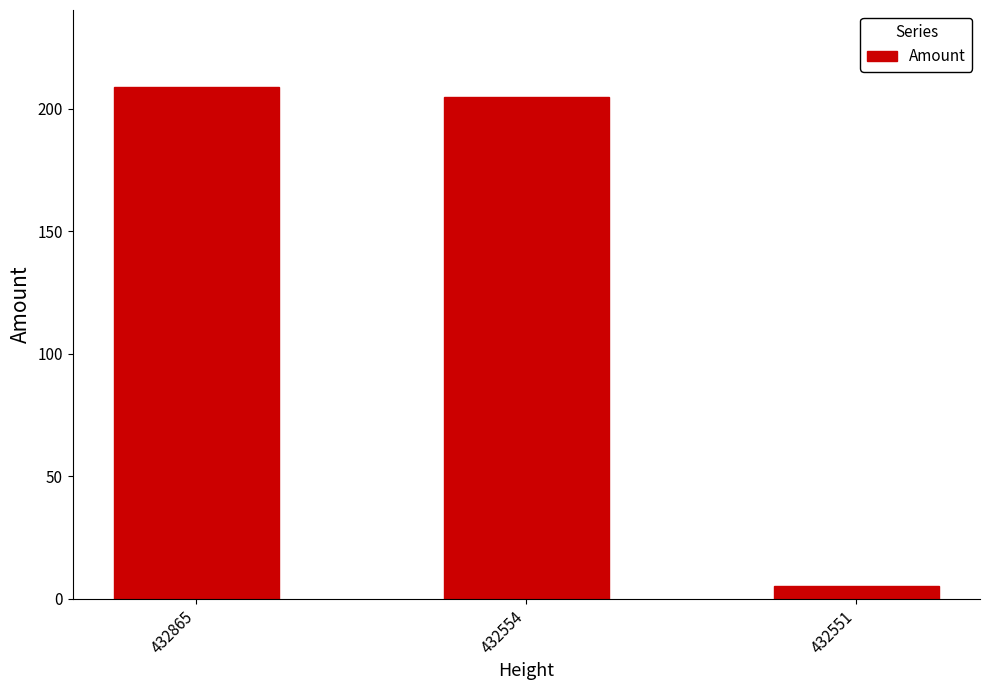

What is the approximate value at 432554?

205